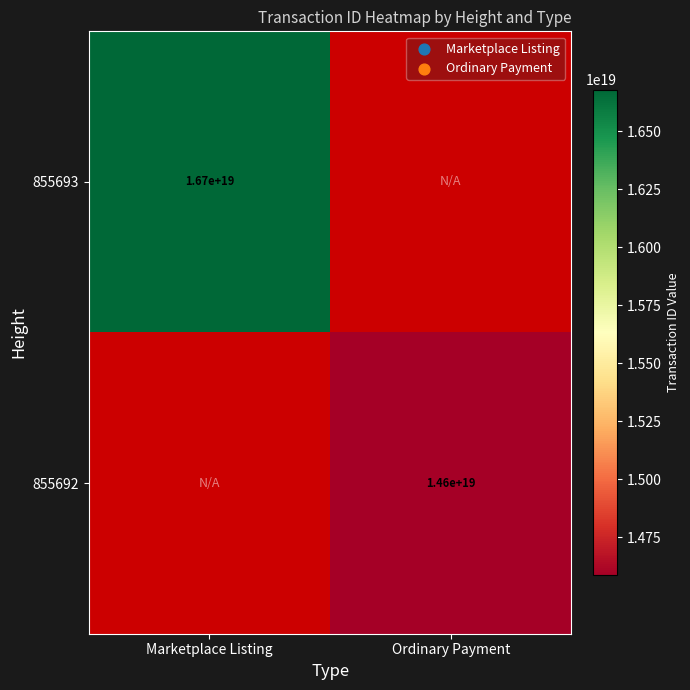

True or false: 855692 has a value of 4649016316728887296 at Ordinary Payment.

False